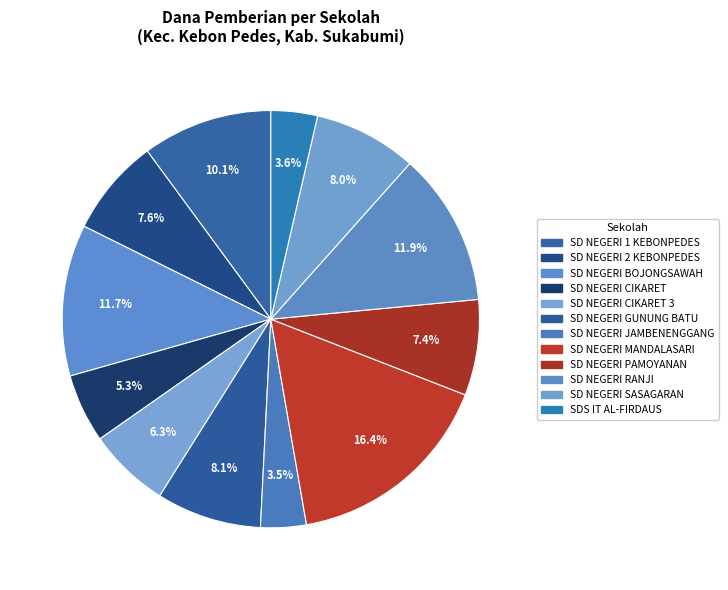

Count the number of slices in the pie.

12